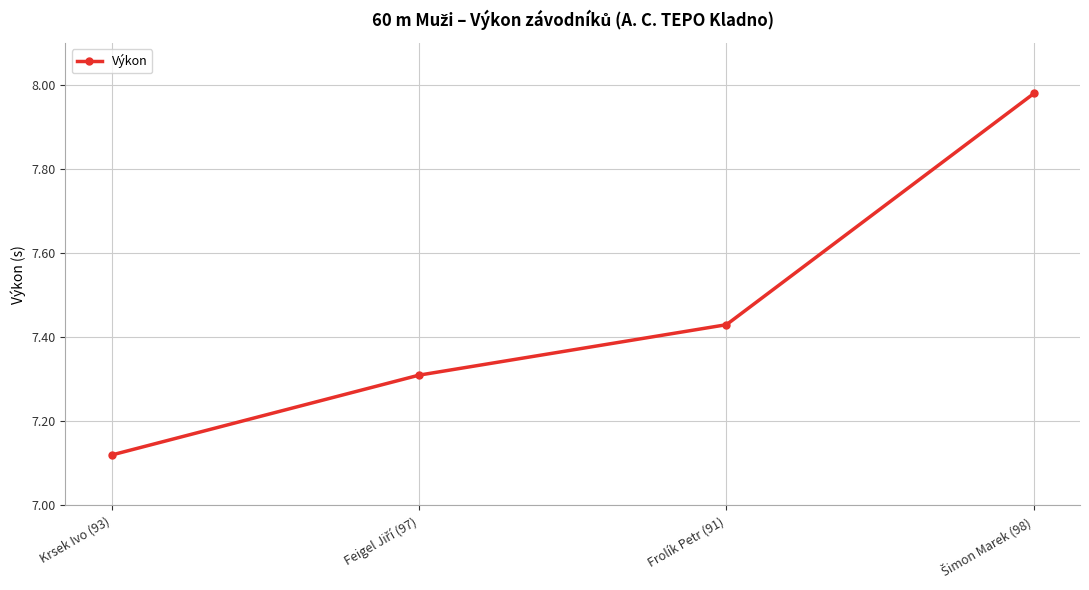

What is the average value?

7.5